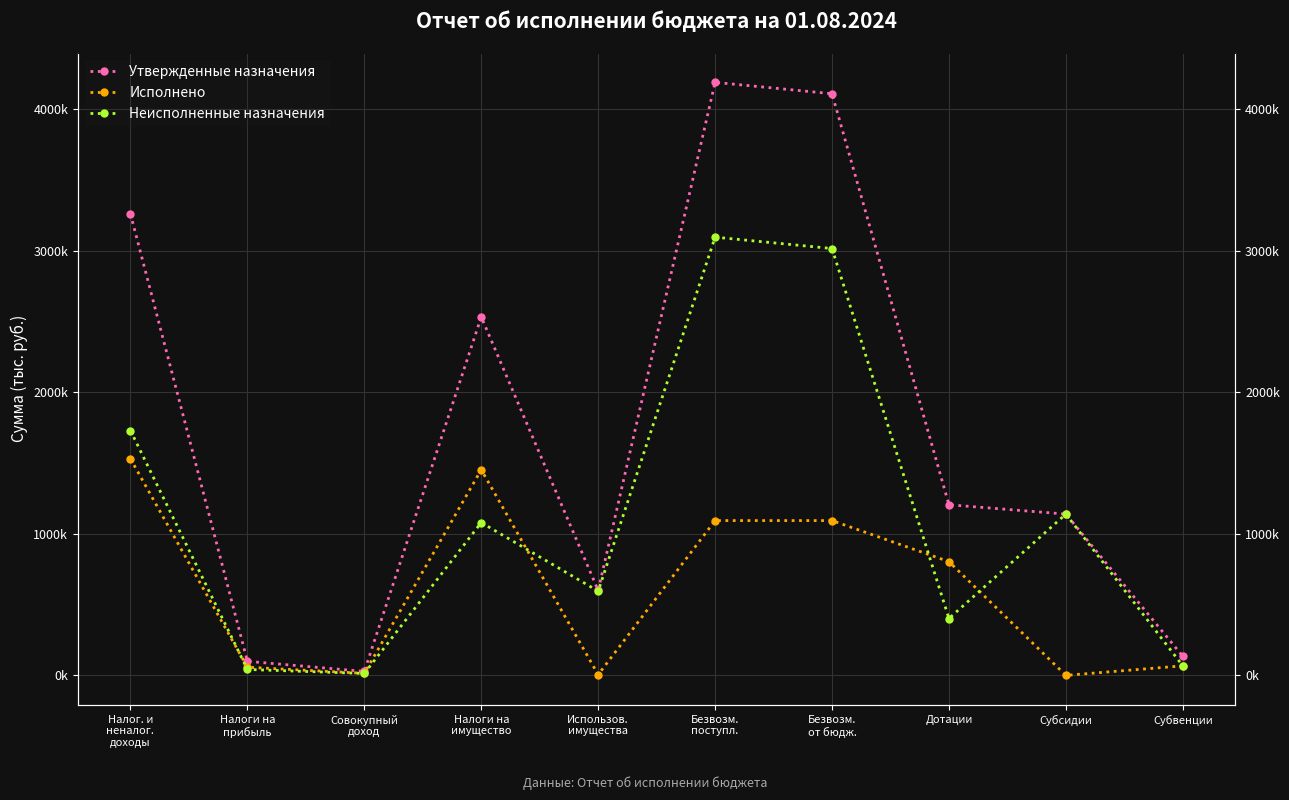

Which series has the largest total across all categories?

Утвержденные назначения